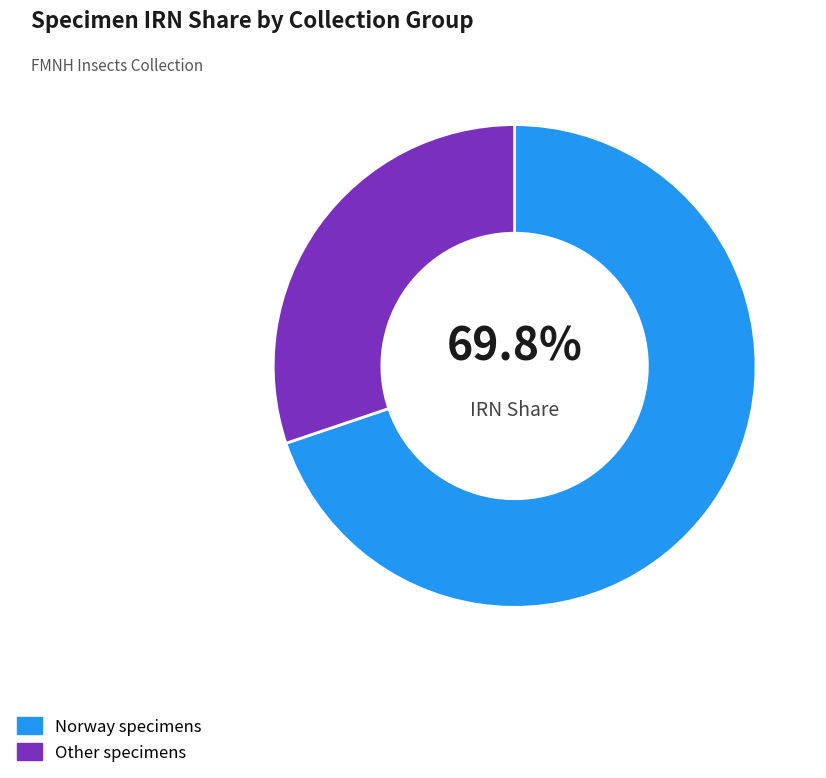

To the nearest percent, what is the difference between the largest and smallest slice percentages?

40%